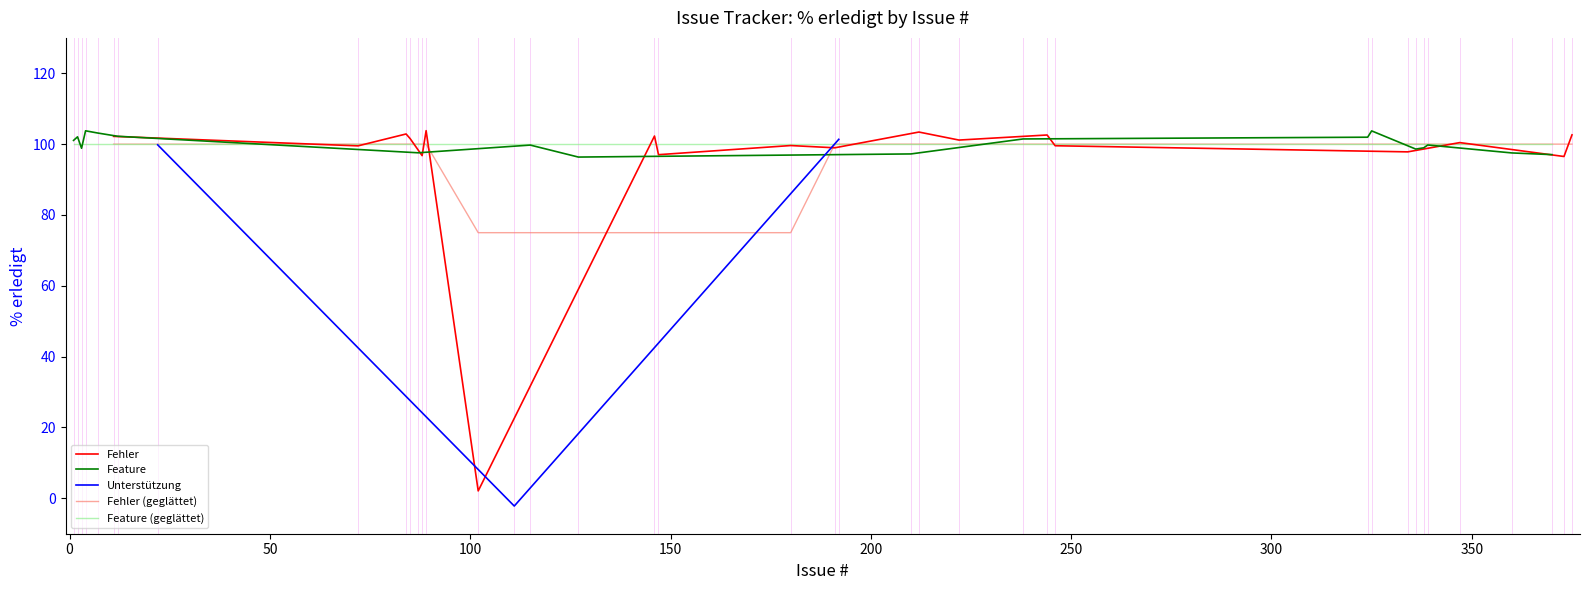

What is the maximum value for Fehler (geglättet)?

100.0